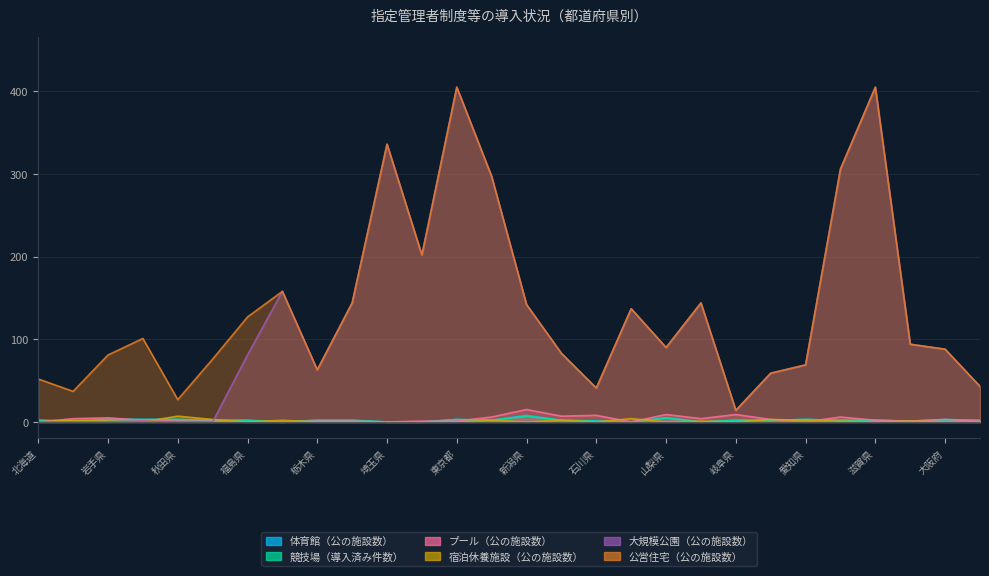

How many values in 大規模公園（公の施設数） are above zero?

23